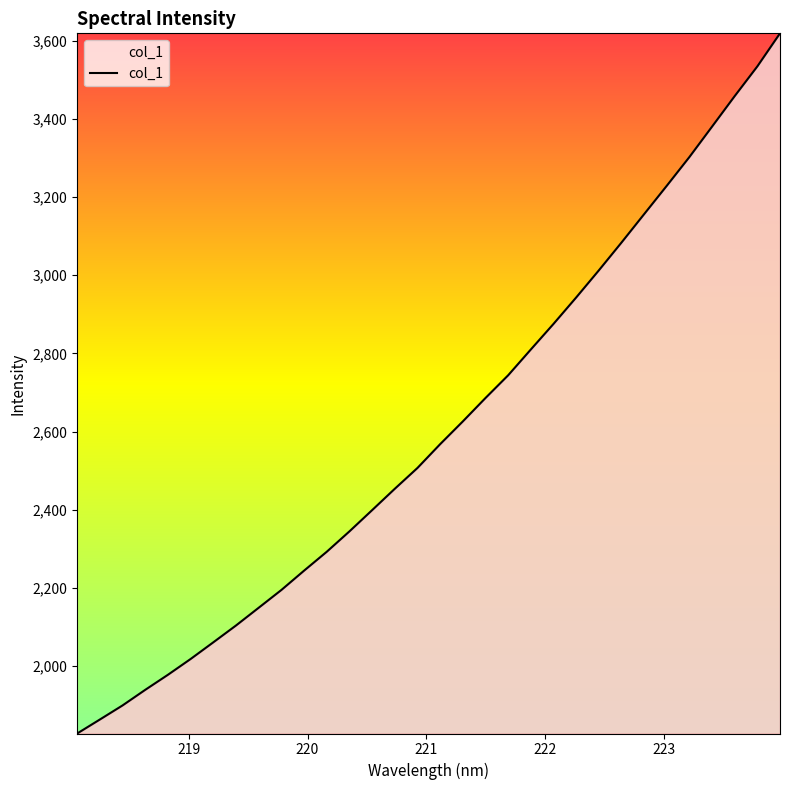

What is the minimum value shown in the chart?

1828.1